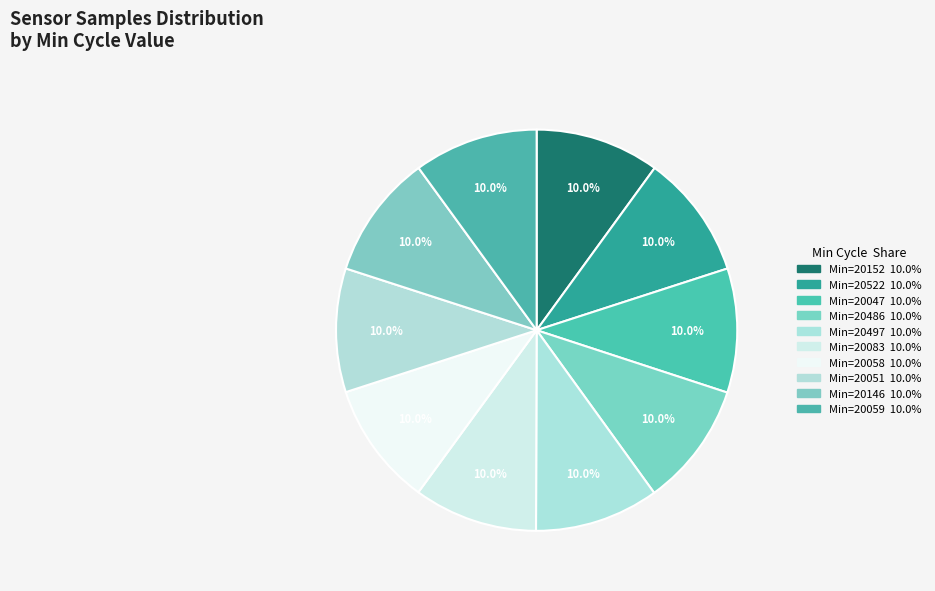

To the nearest percent, what is the average slice percentage?

10%